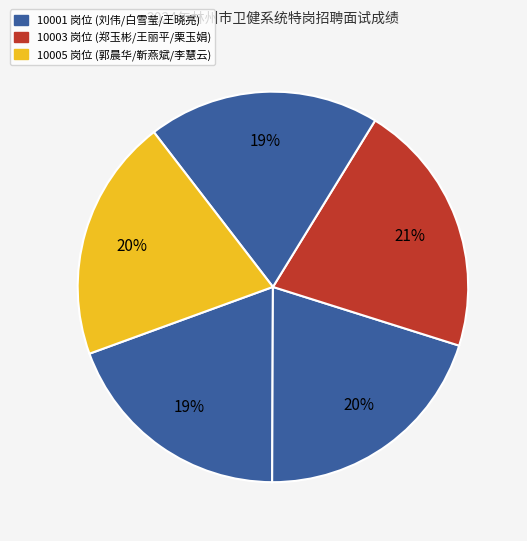

Count the number of slices in the pie.

5